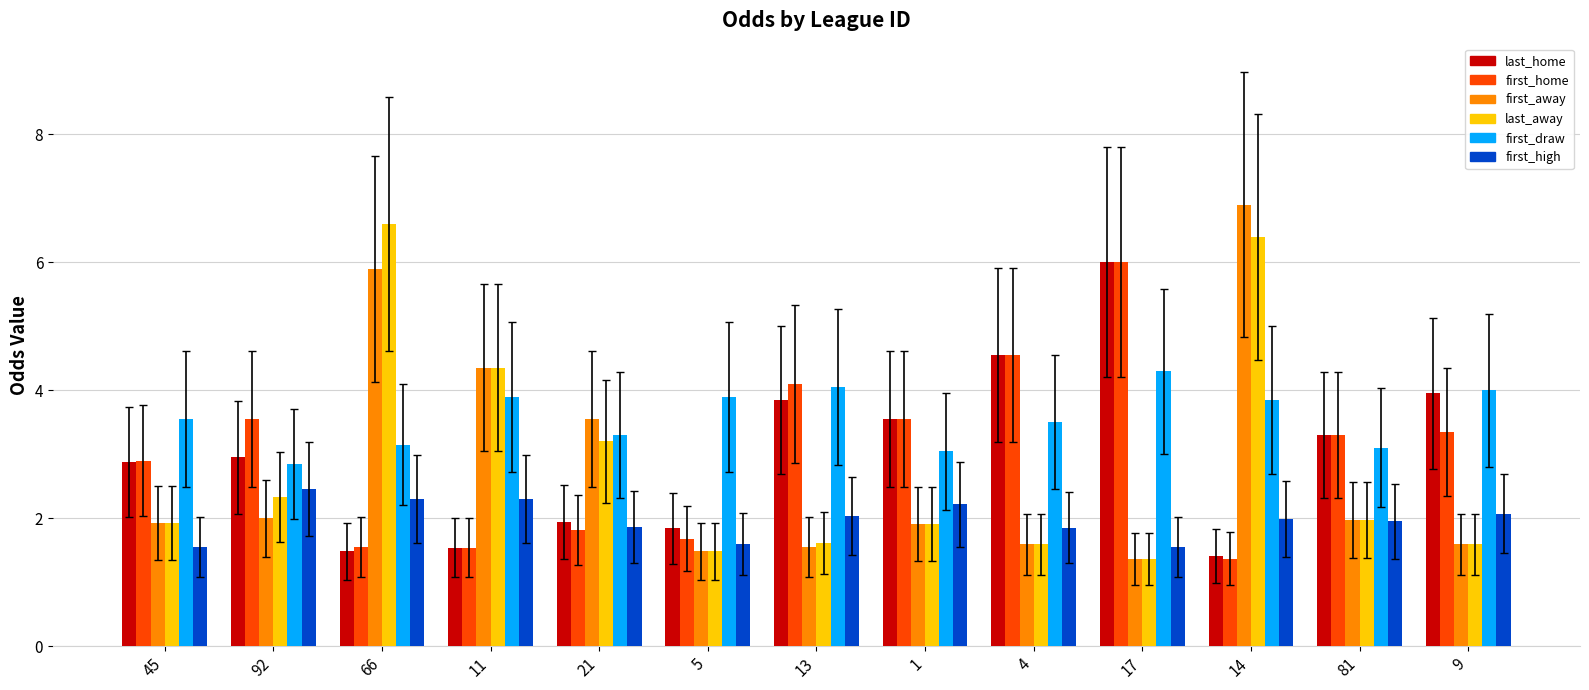

At which category is the sum across all series the highest?

14